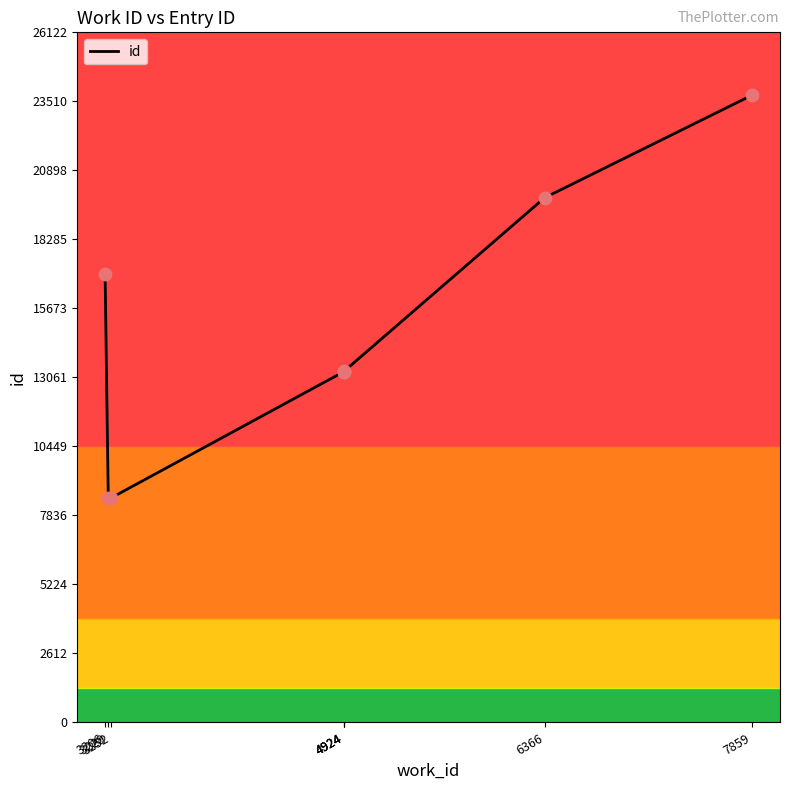

What is the change in value from 3206 to 7859?

+6773